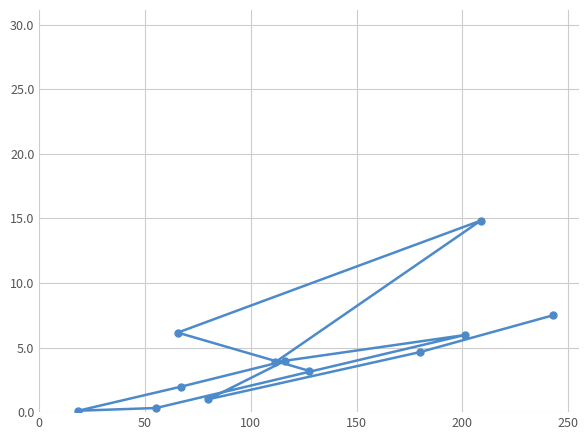

Count the number of data series in this chart.

1